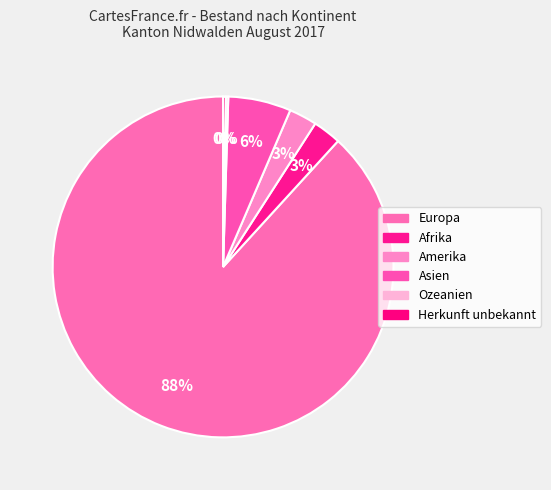

Which category has the smallest portion of the pie?

Ozeanien